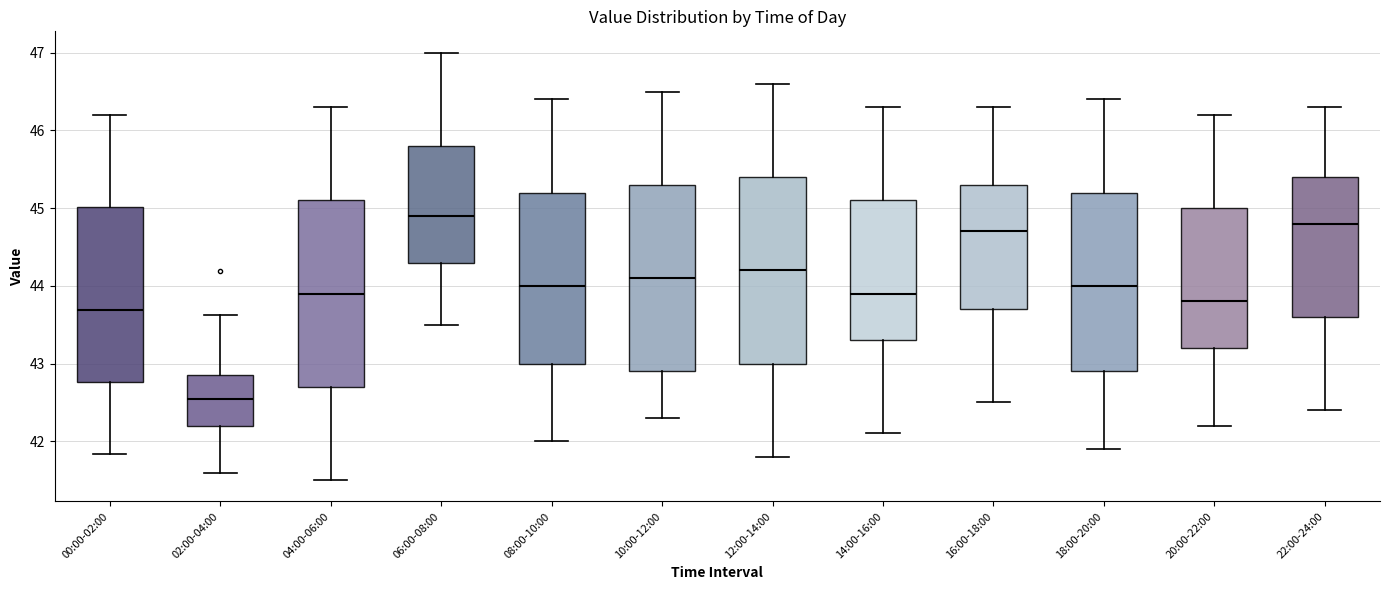

Where is the upper edge of the box for 04:00-06:00 on the y-axis? The values are not printed on the chart, so give them approximately, as read against the axis.

45.1